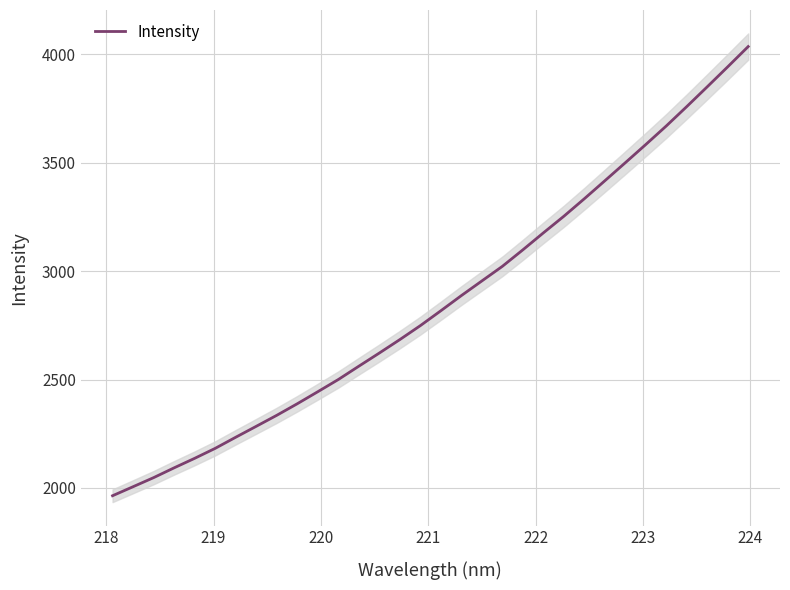

What is the minimum value for Intensity?

1964.3